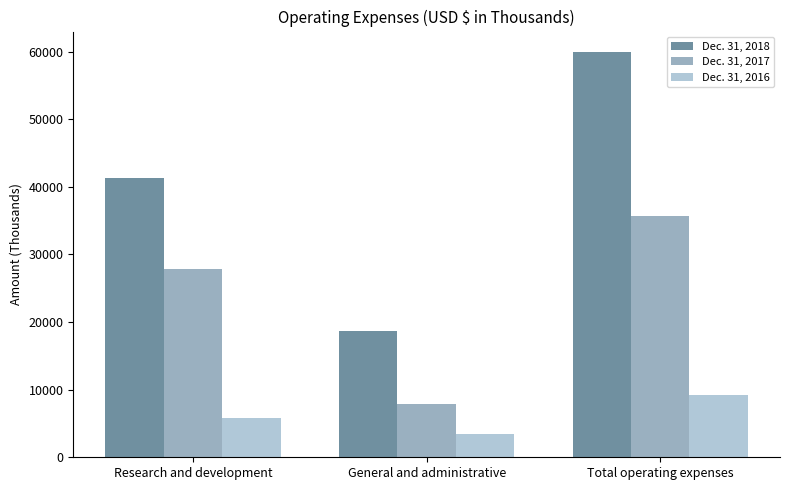

Reading right to left, transcribe all the data shown in this chart.

Dec. 31, 2018: Total operating expenses=59963	General and administrative=18623	Research and development=41340
Dec. 31, 2017: Total operating expenses=35727	General and administrative=7828	Research and development=27899
Dec. 31, 2016: Total operating expenses=9268	General and administrative=3486	Research and development=5782